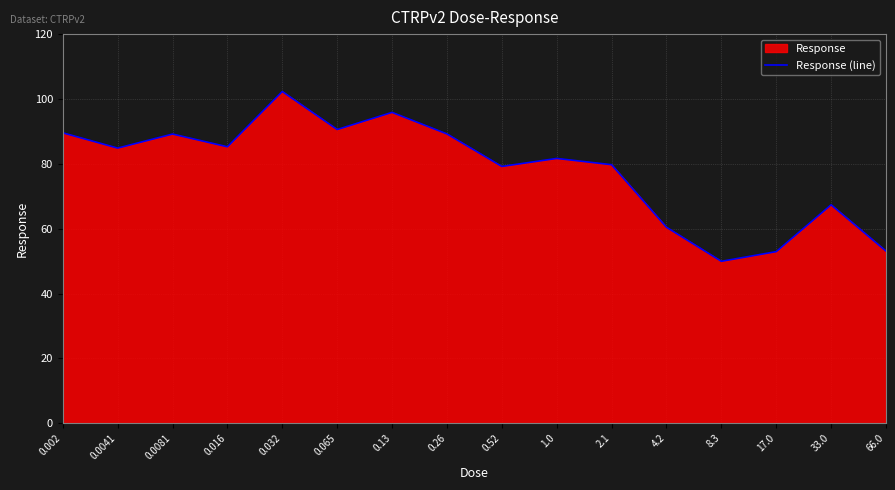

Reading right to left, transcribe all the data shown in this chart.

66.0=53.1	33.0=67.4	17.0=52.9	8.3=49.9	4.2=60.4	2.1=79.7	1.0=81.7	0.52=79.2	0.26=89.2	0.13=95.9	0.065=90.6	0.032=102.3	0.016=85.2	0.0081=89.2	0.0041=84.8	0.002=89.6